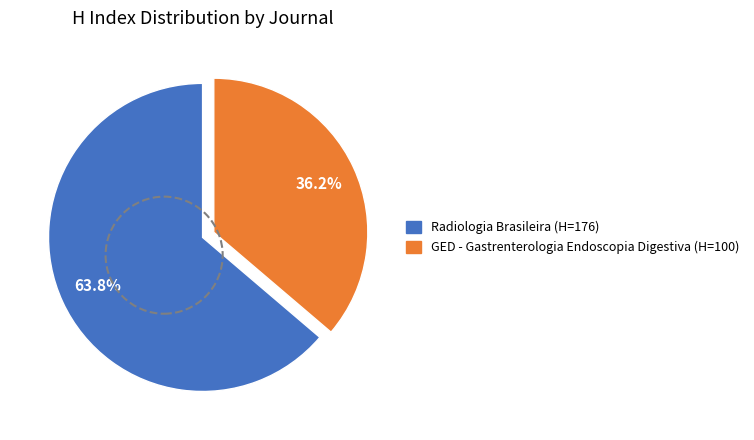

How many segments does this pie chart have?

2